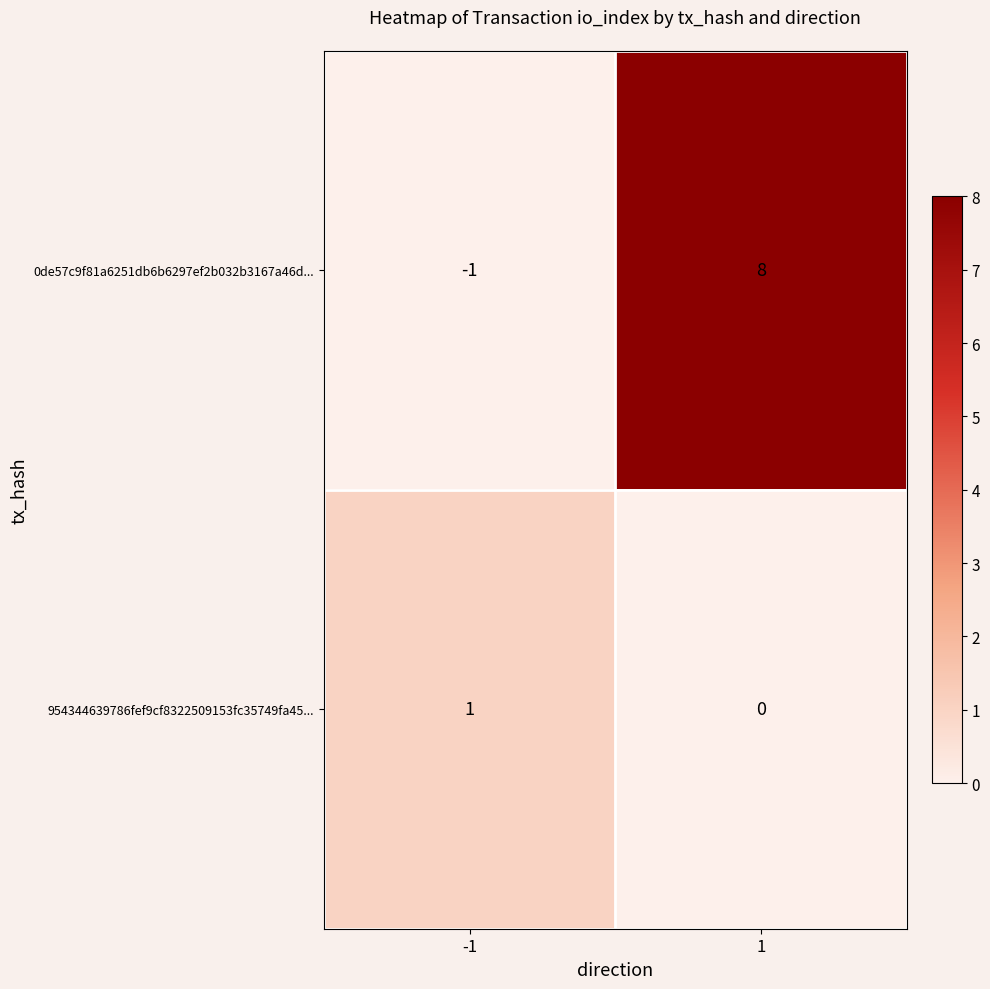

Reading right to left, list all the values displayed in this chart.

0de57c9f81a6251db6b6297ef2b032b3167a46d...: 8	-1
954344639786fef9cf8322509153fc35749fa45...: 0	1